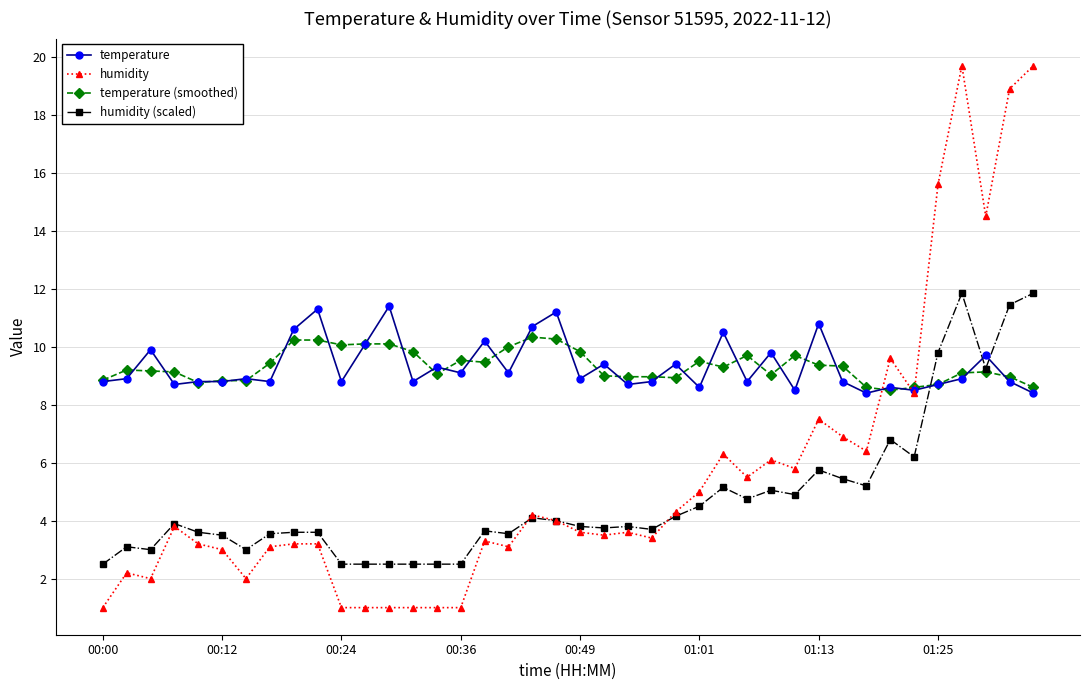

What is the smallest value displayed?

1.0